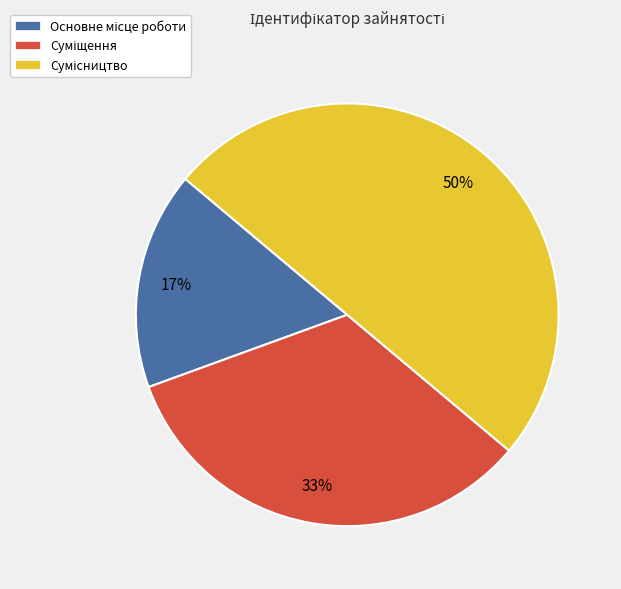

To the nearest percent, what is the average slice percentage?

33%